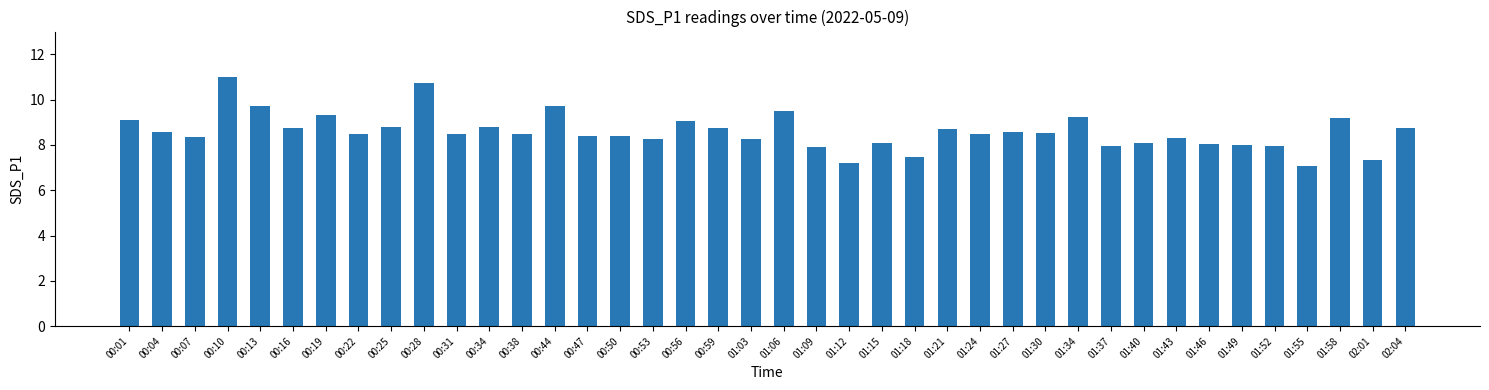

What is the label of the 16th bar from the right?

01:18